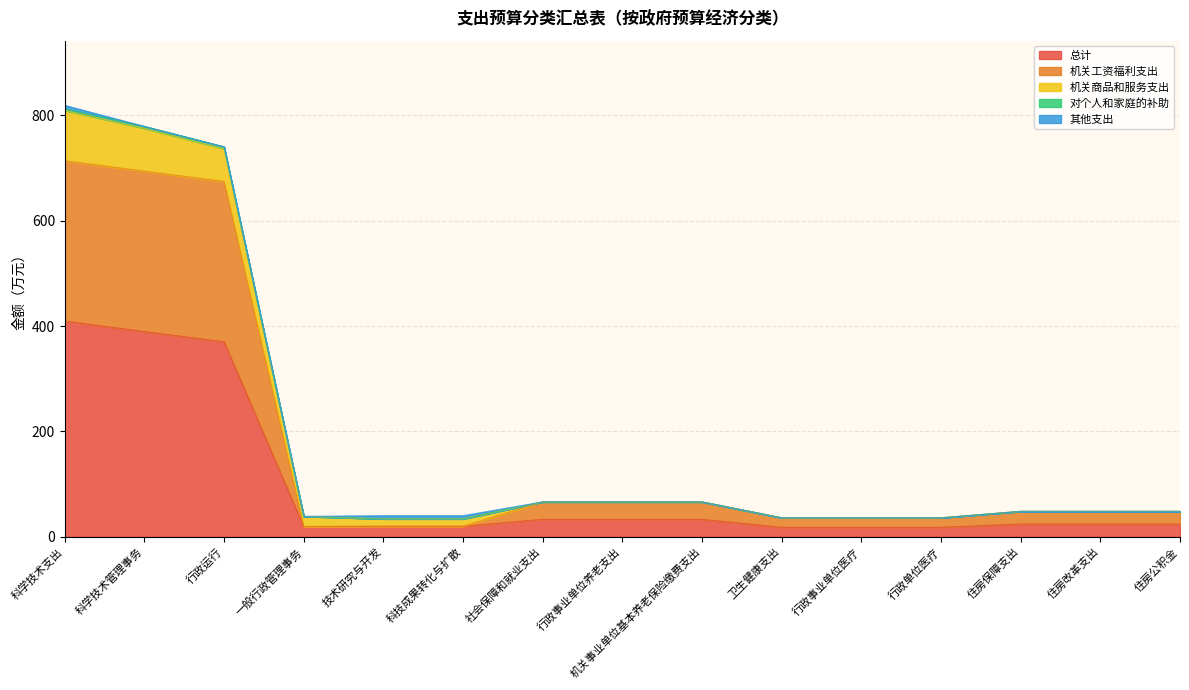

The value of 总计 at 机关事业单位基本养老保险缴费支出 is 33.1. True or false?

True